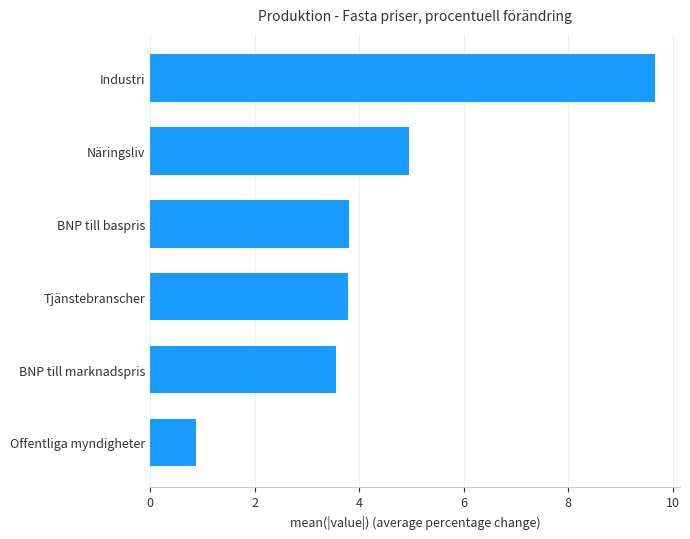

At which category does the chart reach its peak across all series?

Industri